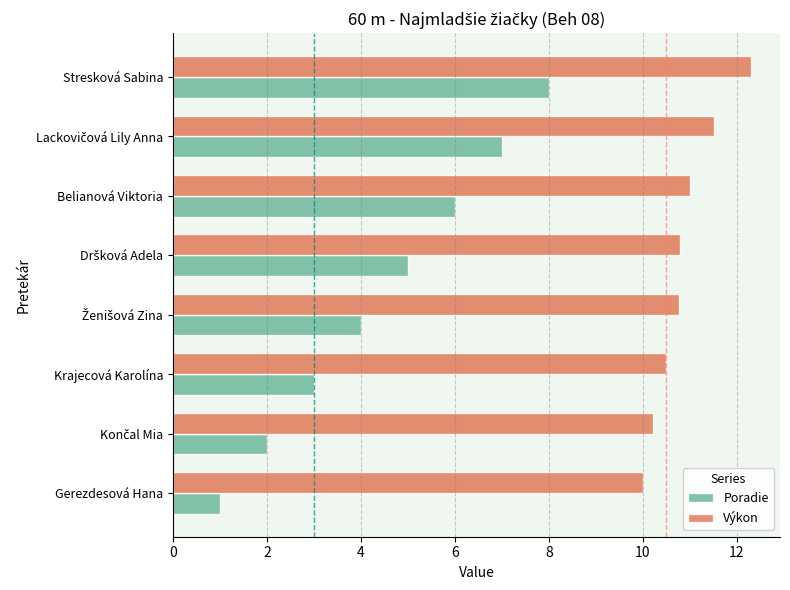

What is the approximate value of Poradie at Krajecová Karolína?

3.0